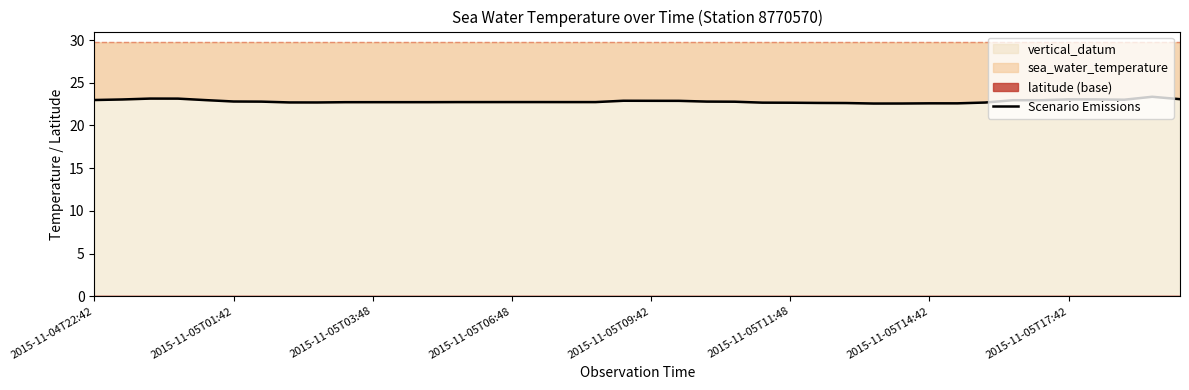

What is the change in value from 2015-11-05T11:48 to 24?

-0.1